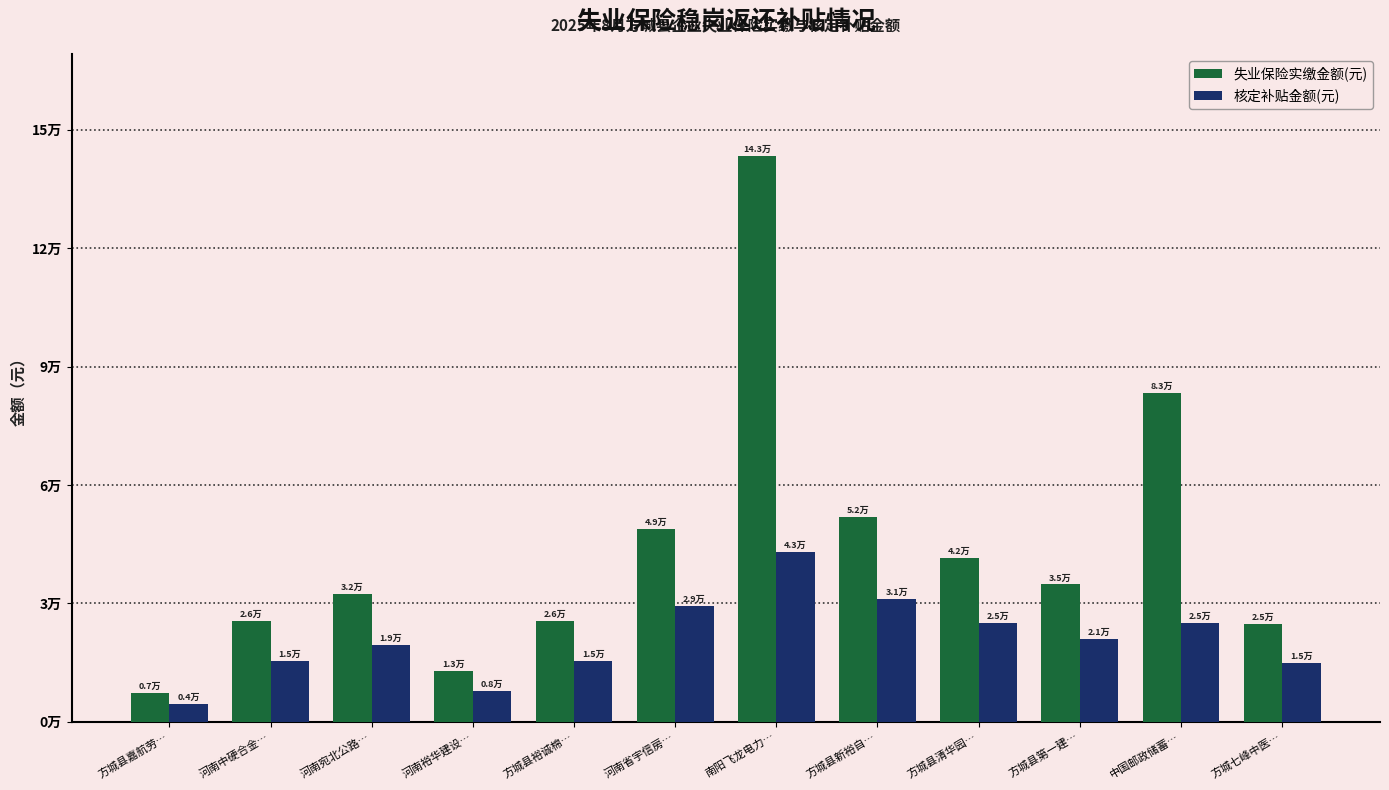

What is the maximum value shown in the chart?

143384.3